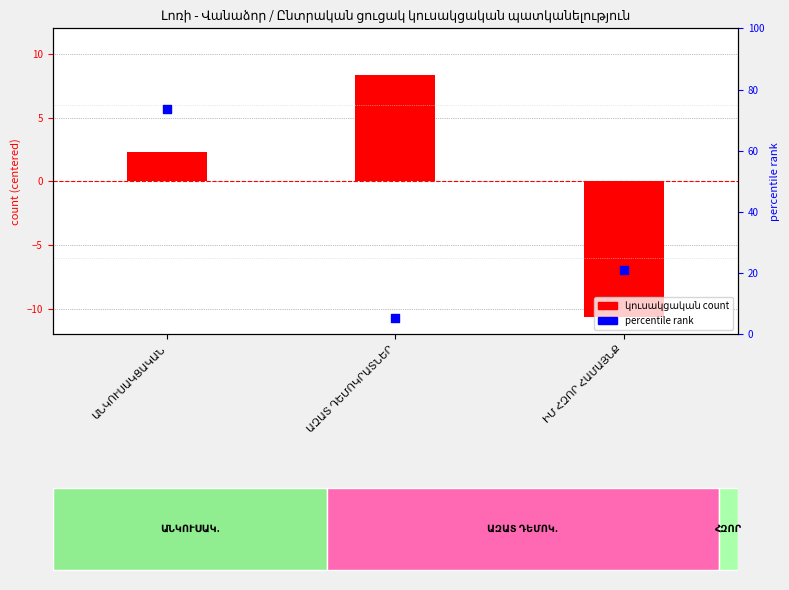

Which series reaches the maximum Y coordinate?

percentile rank within sample